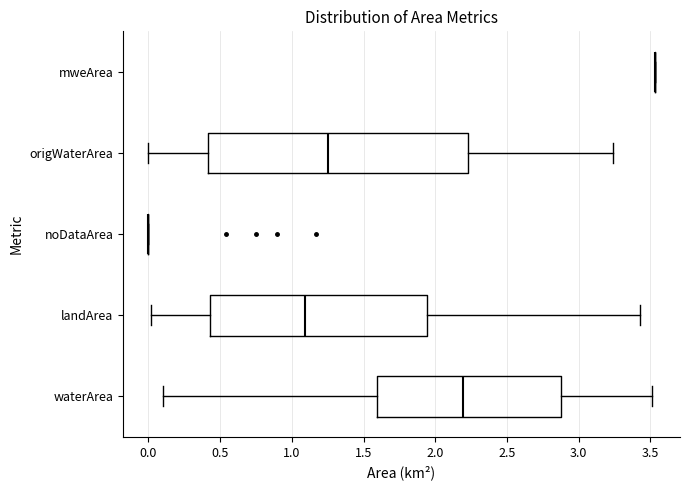

Which box is the widest, from its left edge to its right edge?

origWaterArea